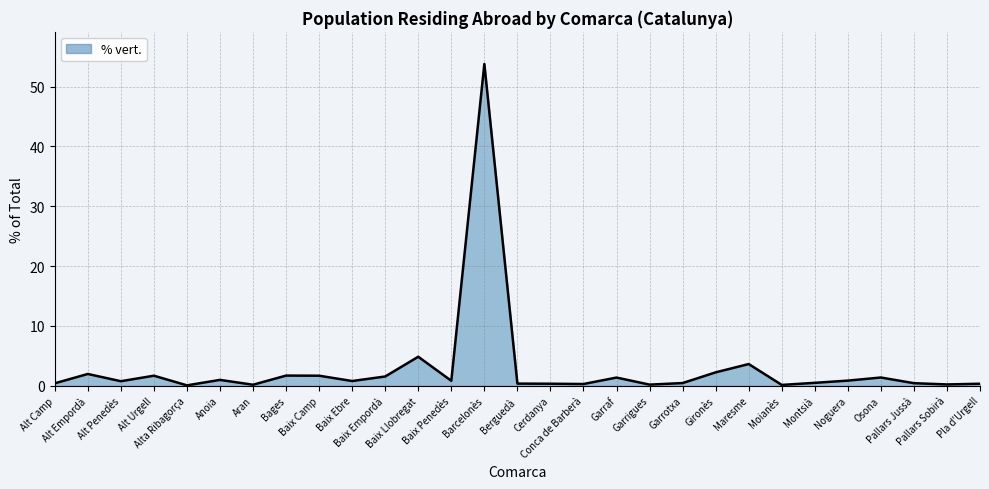

What is the change in value from Bages to Cerdanya?

-1.4